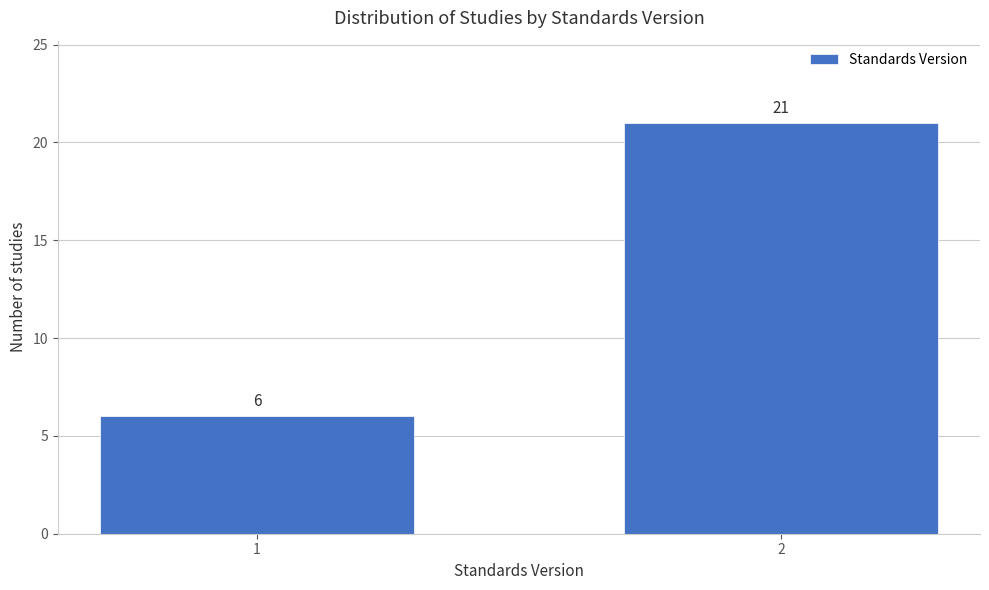

Reading left to right, list all the values displayed in this chart.

6	21